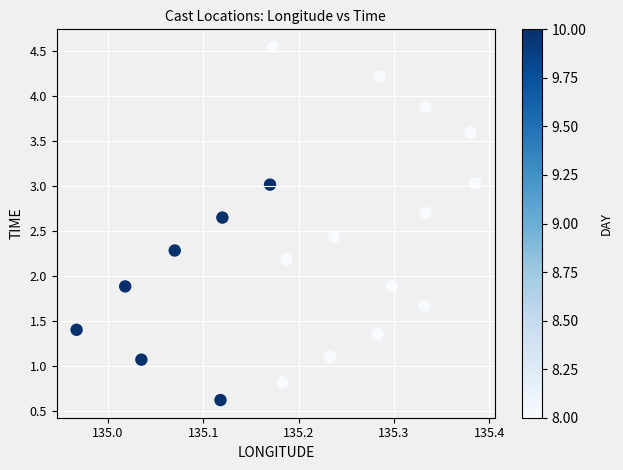

What is the range of X values (max minus min)?

0.4